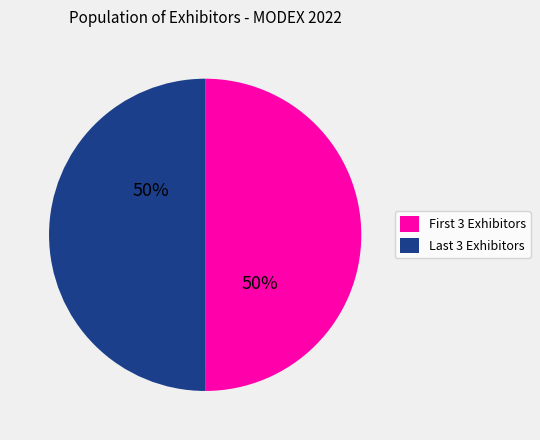

To the nearest percent, what is the average slice percentage?

50%